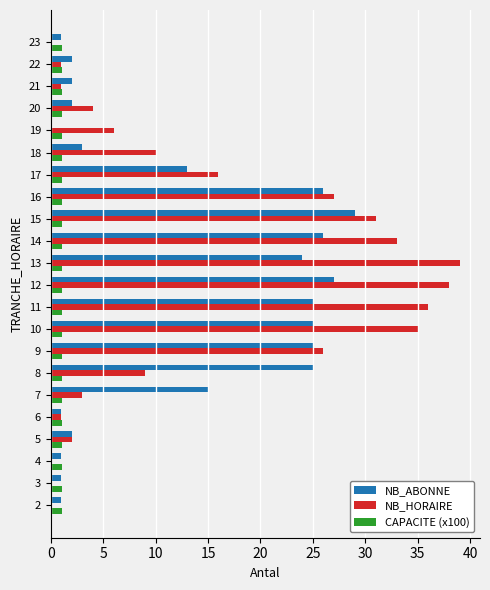

Count the number of categories in the chart.

22